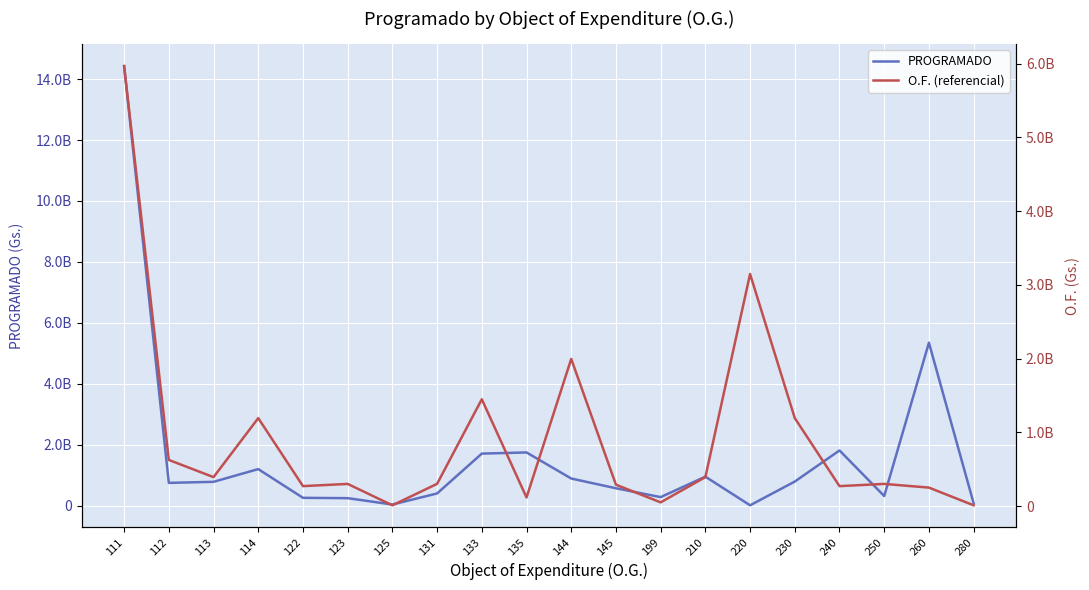

Reading right to left, what are all the values shown in this chart?

PROGRAMADO: 79982898	5349420443	318039000	1814149798	793396220	14169539	953855589	282637879	573079833	892699750	1748937750	1710260529	403200000	39900000	248250000	259720000	1202200000	784399200	750000000	14426400000
O.F. (referencial): 10000000	250000000	300000000	270000000	1192000000	3146000000	392000000	50000000	289218010	1995000000	116482221	1447911769	301019046	10000000	300000000	270000000	1192000000	392000000	624966600	5965200000